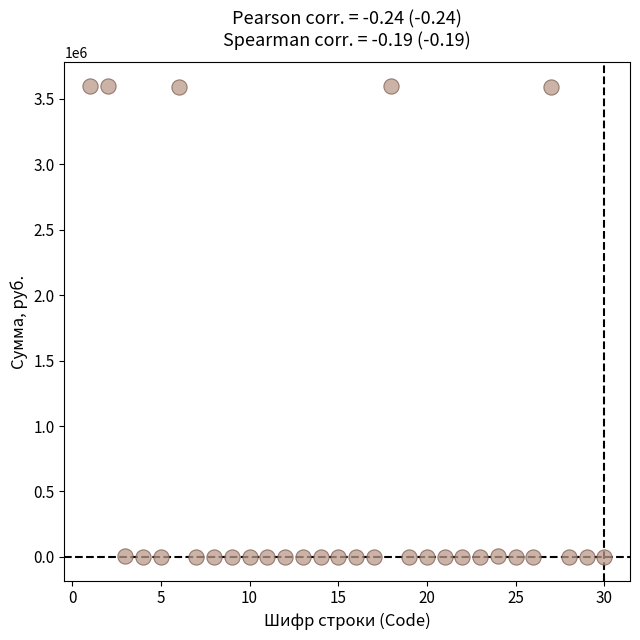

What is the range of X values (max minus min)?

29